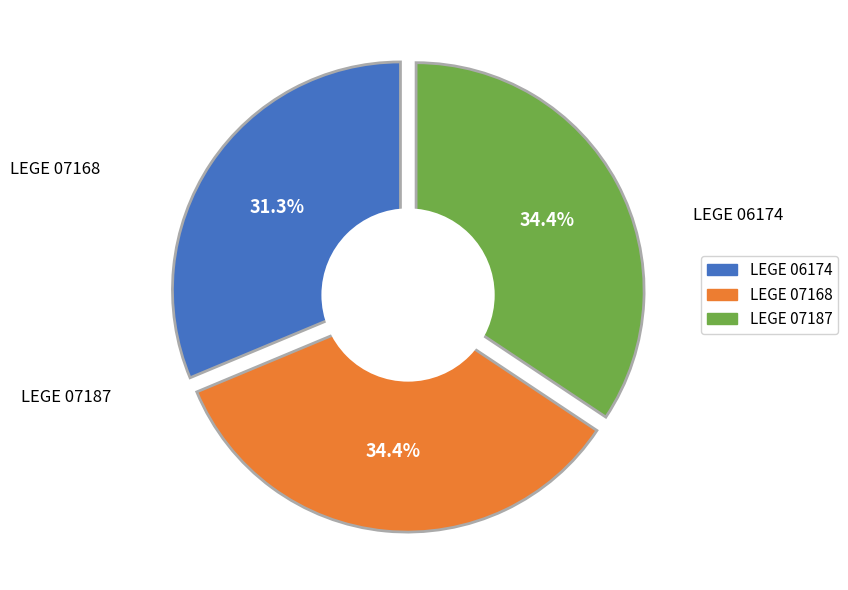

Is there a majority slice in this chart?

No